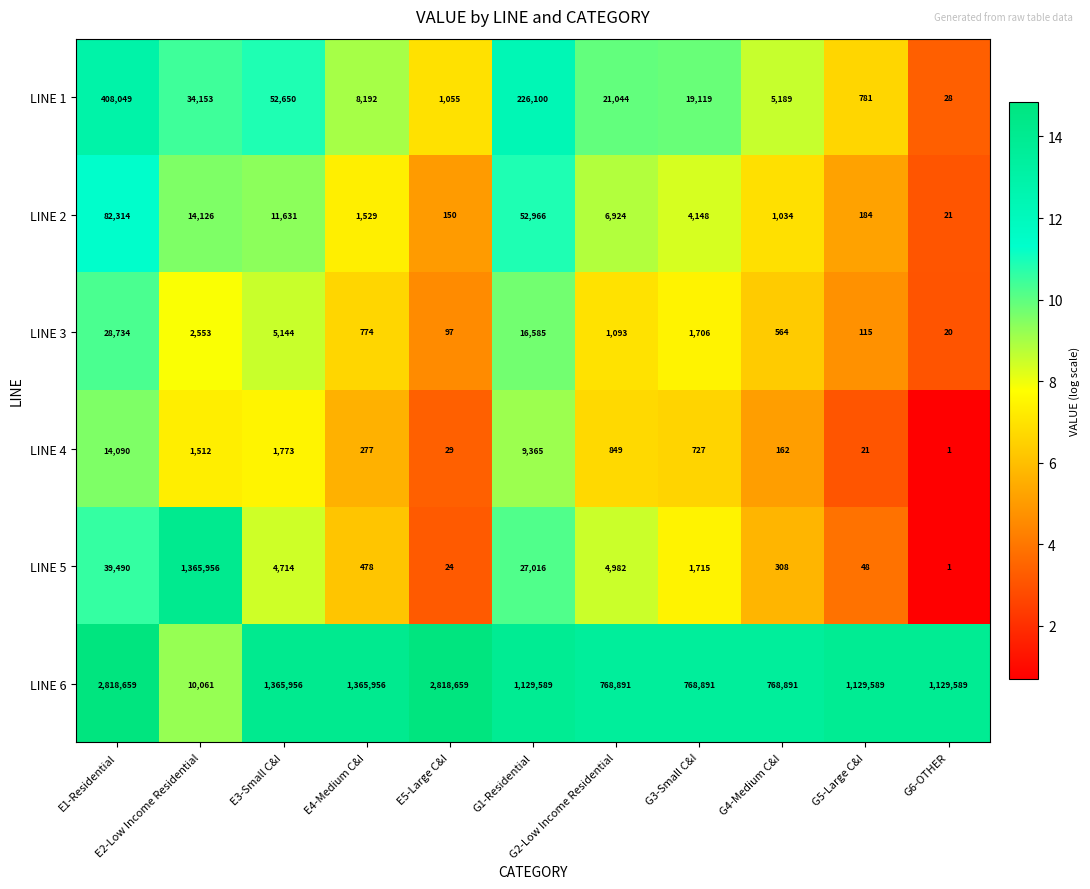

What is the difference between the second highest and minimum values in the LINE 1 series?

226072